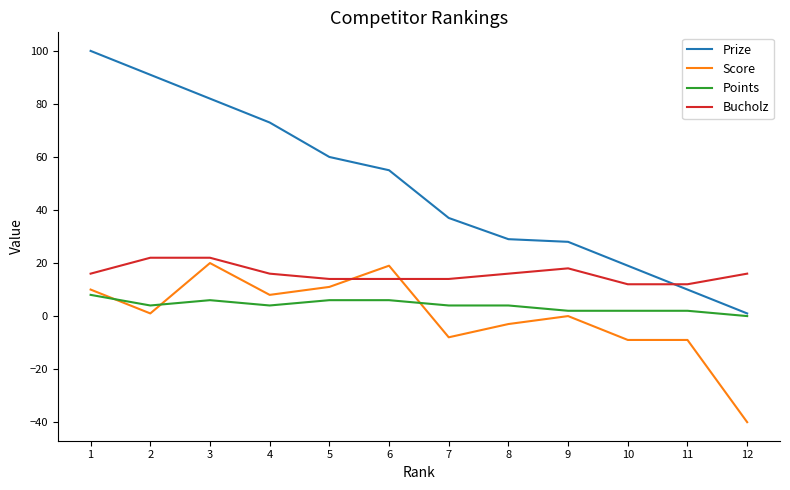

Where does the Score series first go above 1?

1